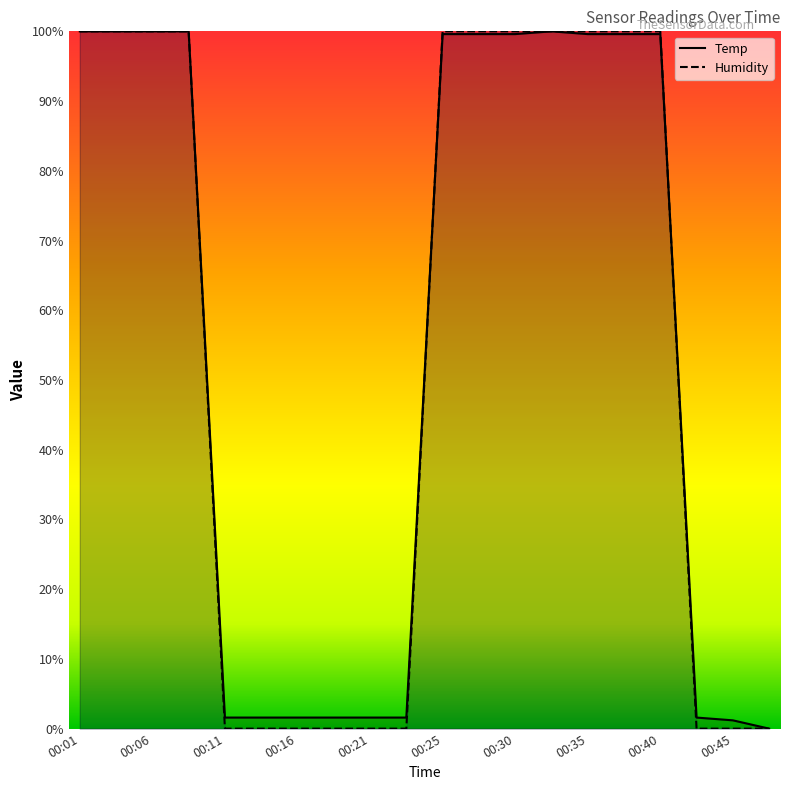

Which category has the highest value across all series?

00:01